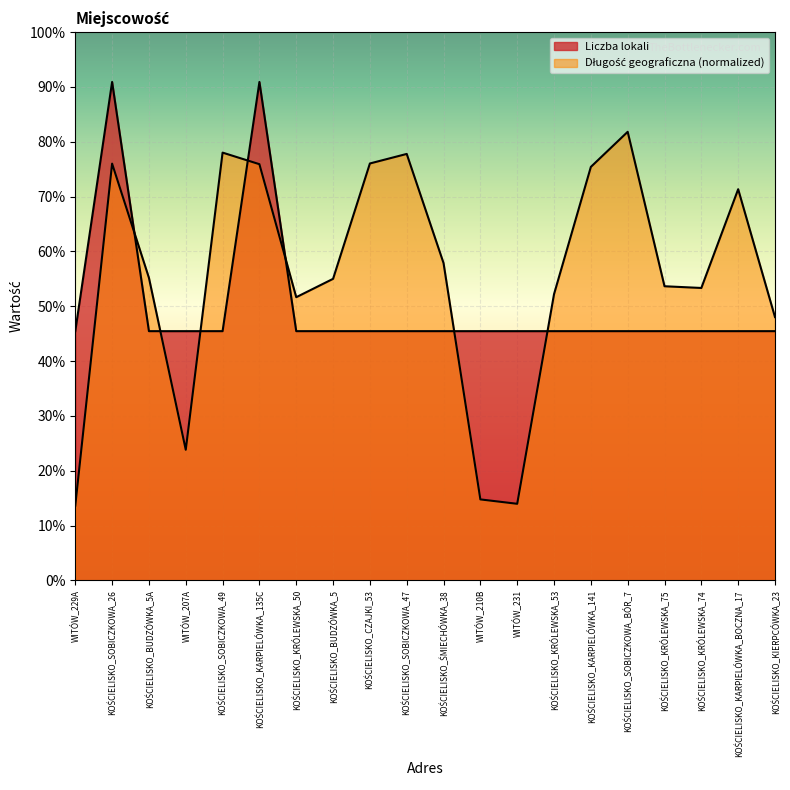

List the series in order of their overall mean, lowest first.

Liczba lokali, Długość geograficzna